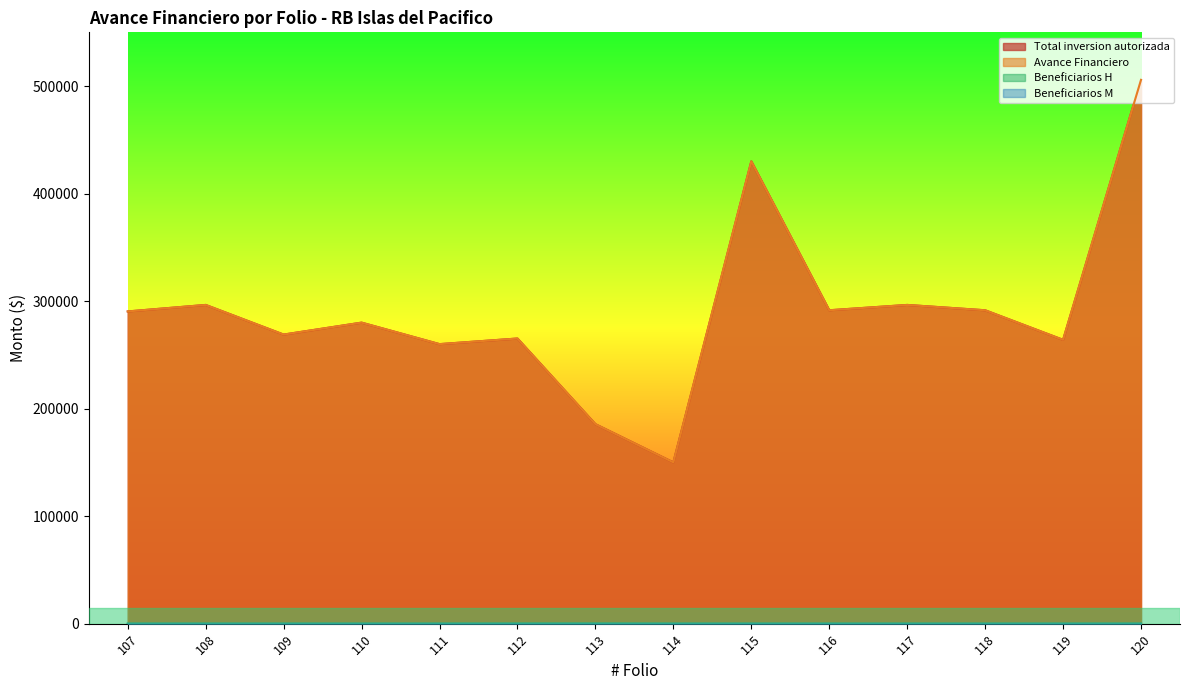

Where does the Beneficiarios M series first go above 5?

107